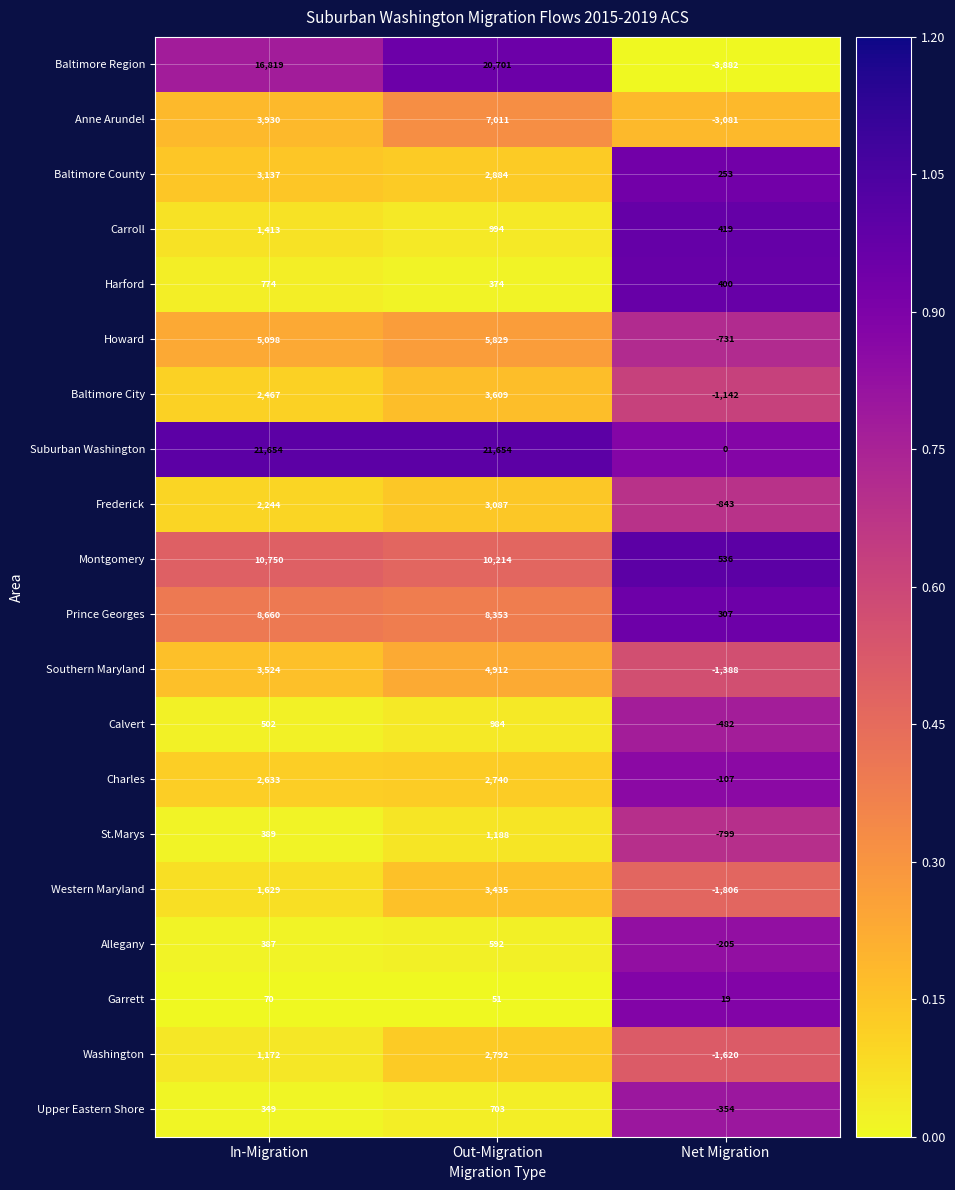

Rank the categories by Howard value from highest to lowest.

Out-Migration, In-Migration, Net Migration